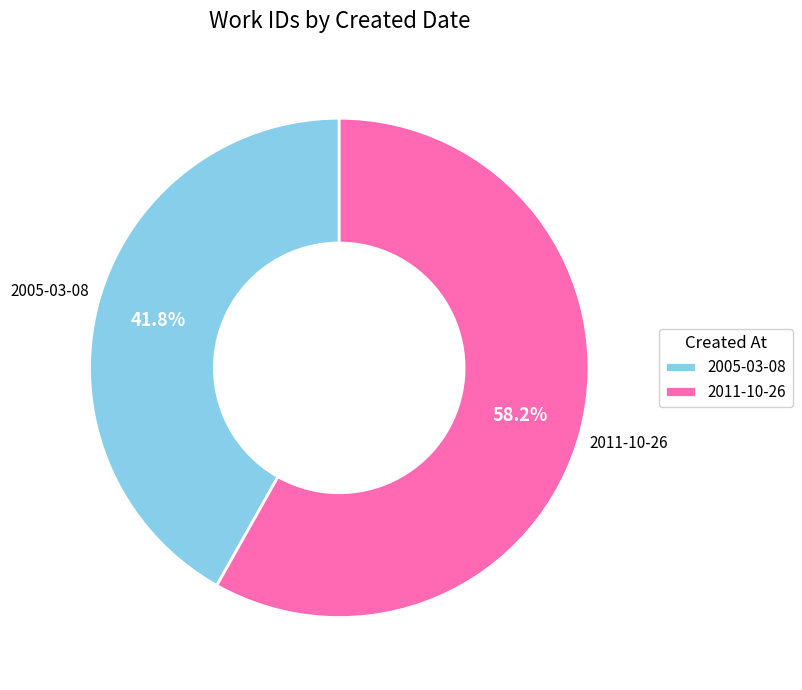

How many slices are in this pie chart?

2